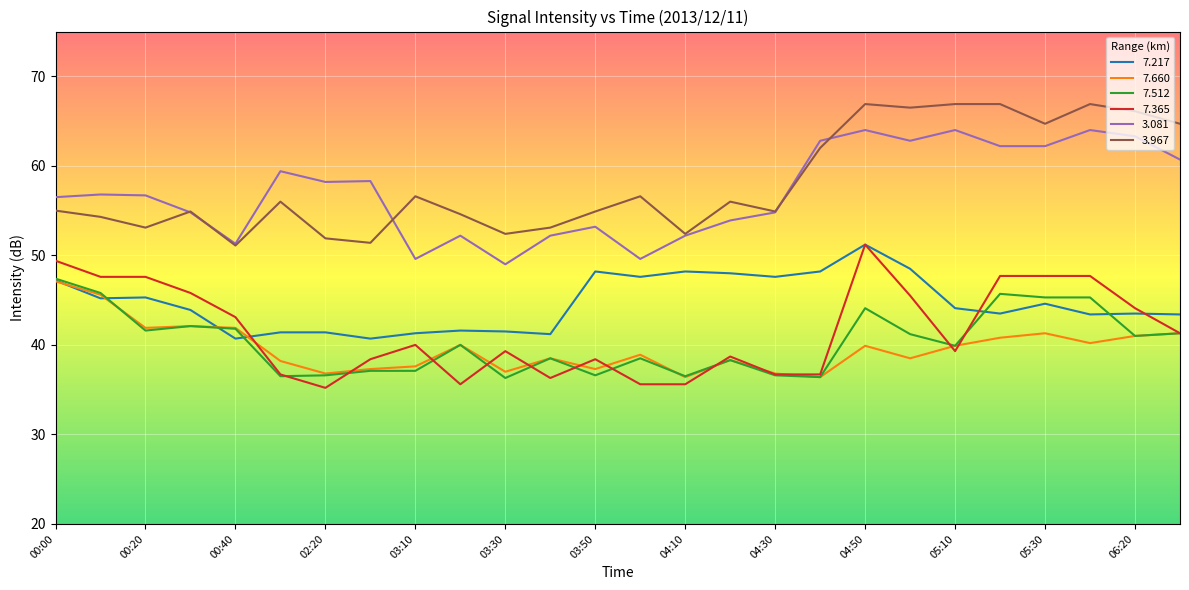

True or false: 3.967 and 7.660 intersect in this chart.

False